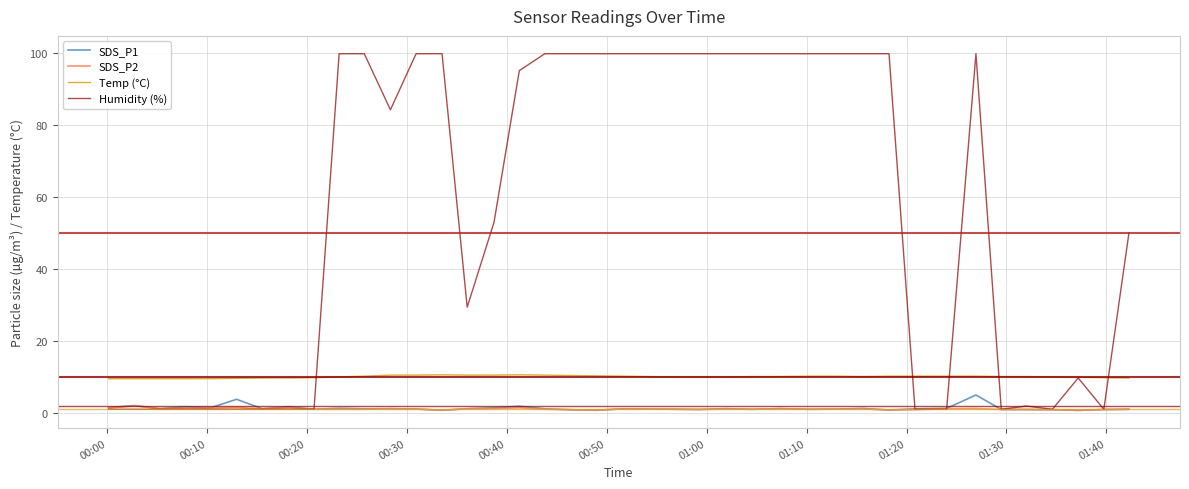

What are all the series names shown in the legend?

SDS_P1, SDS_P2, Temp (°C), Humidity (%)